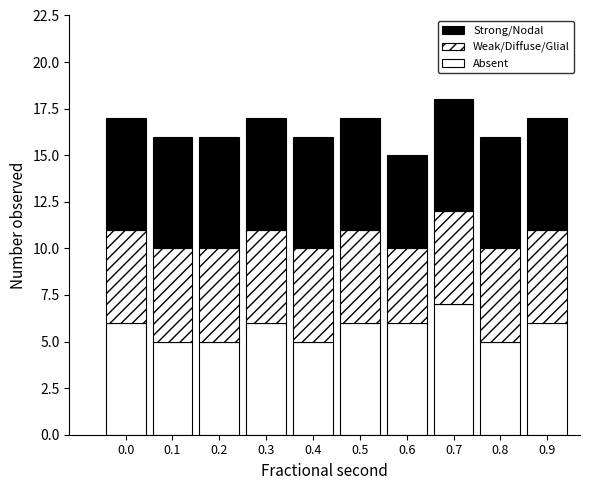

Are the bars horizontal?

No